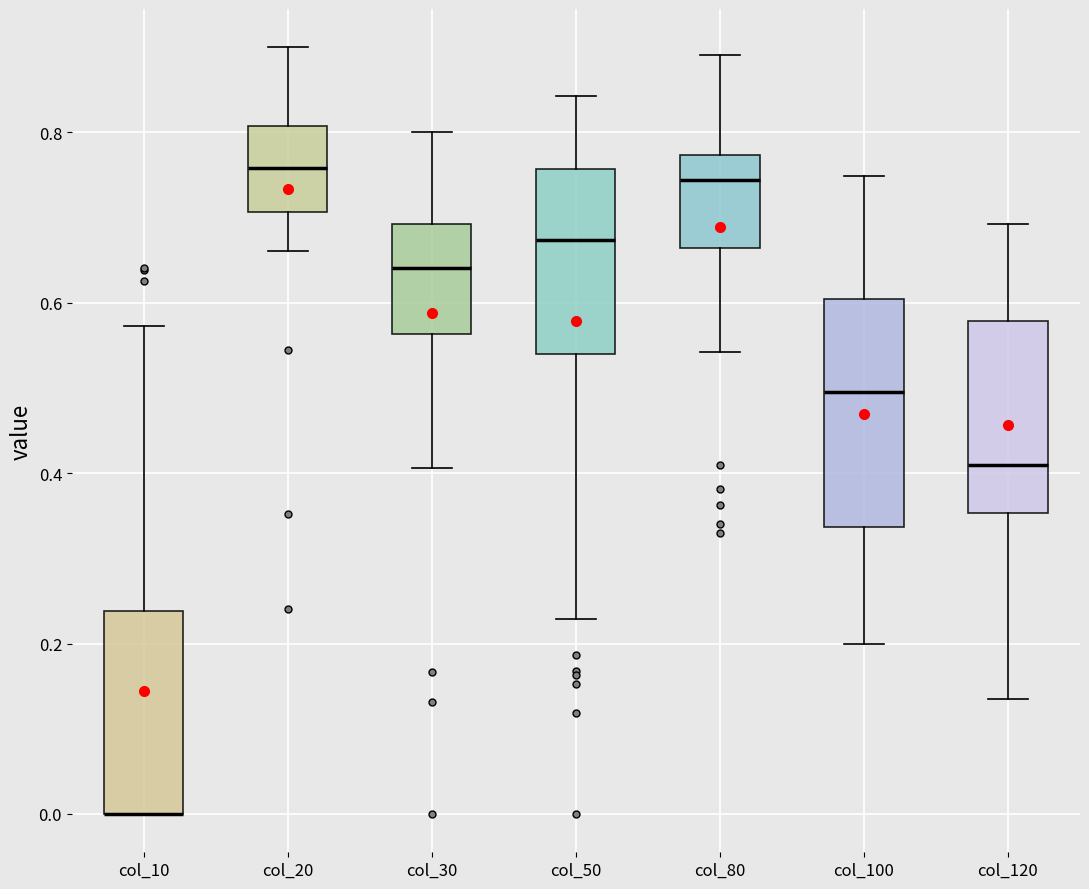

Comparing the boxes themselves (not the whiskers), which one is the tallest?

col_100